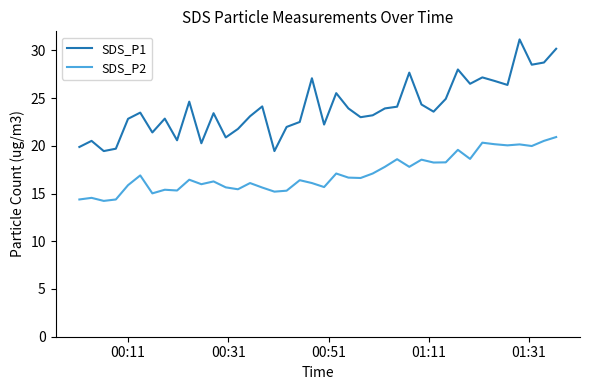

List the series in order of their overall mean, highest first.

SDS_P1, SDS_P2